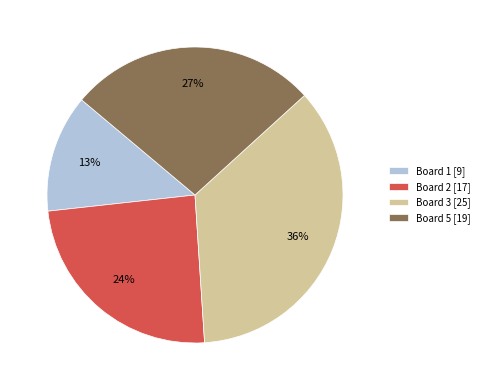

The Board 3 [25] slice represents 36% of the pie. True or false?

True